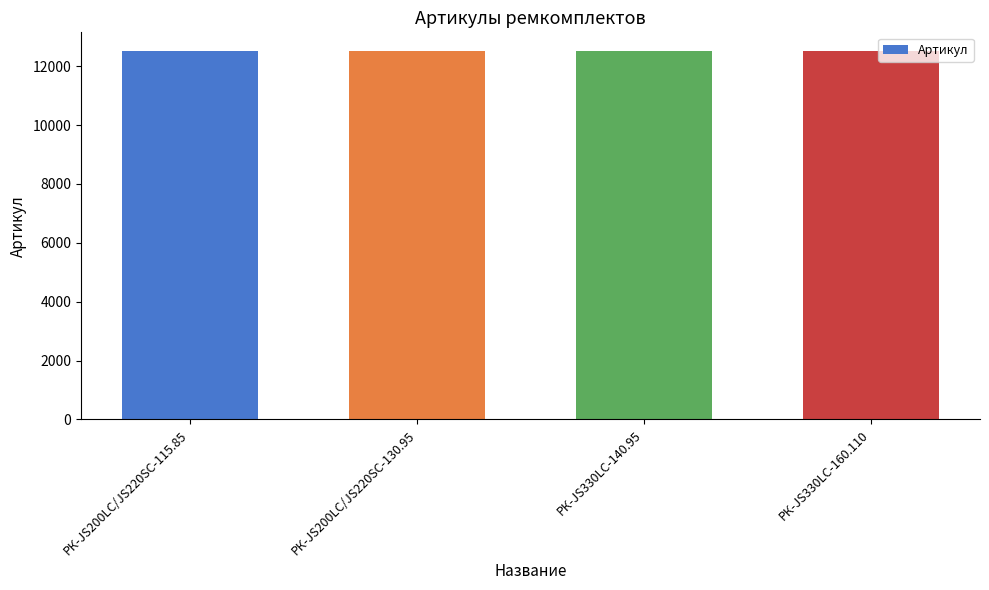

How many distinct data groups are displayed?

1